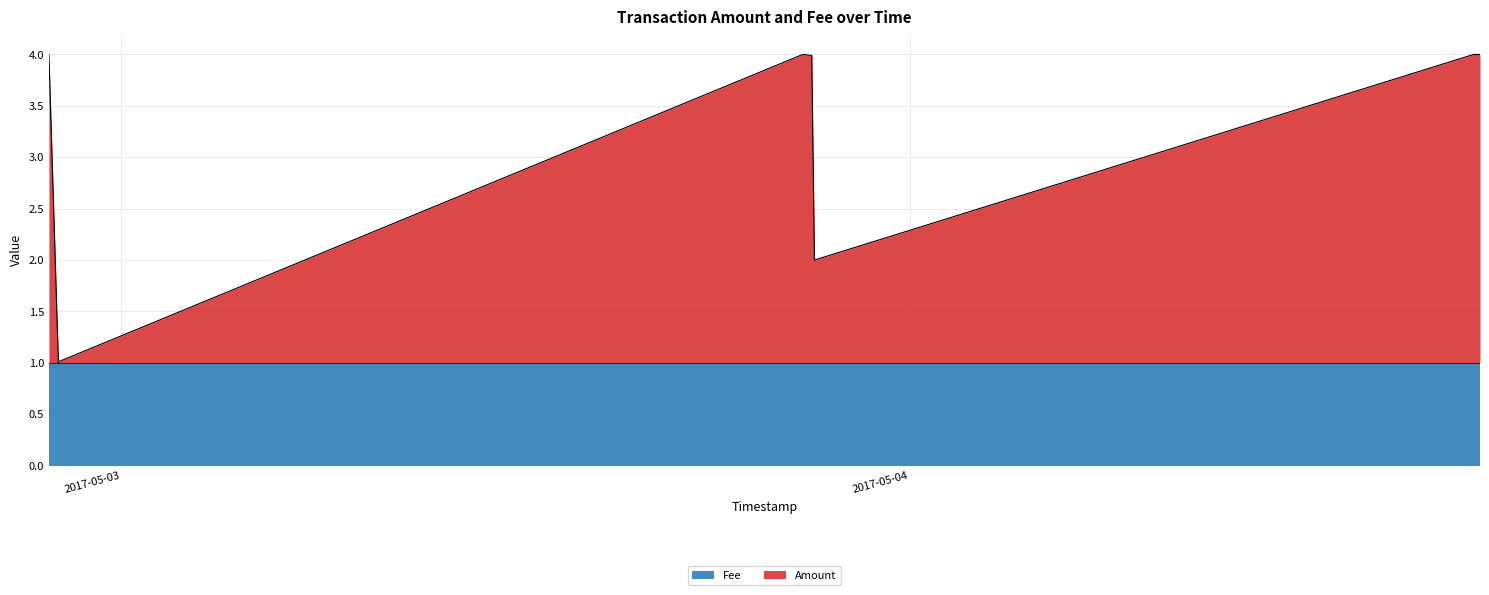

What is the value of the 8th point from the left?

4.0